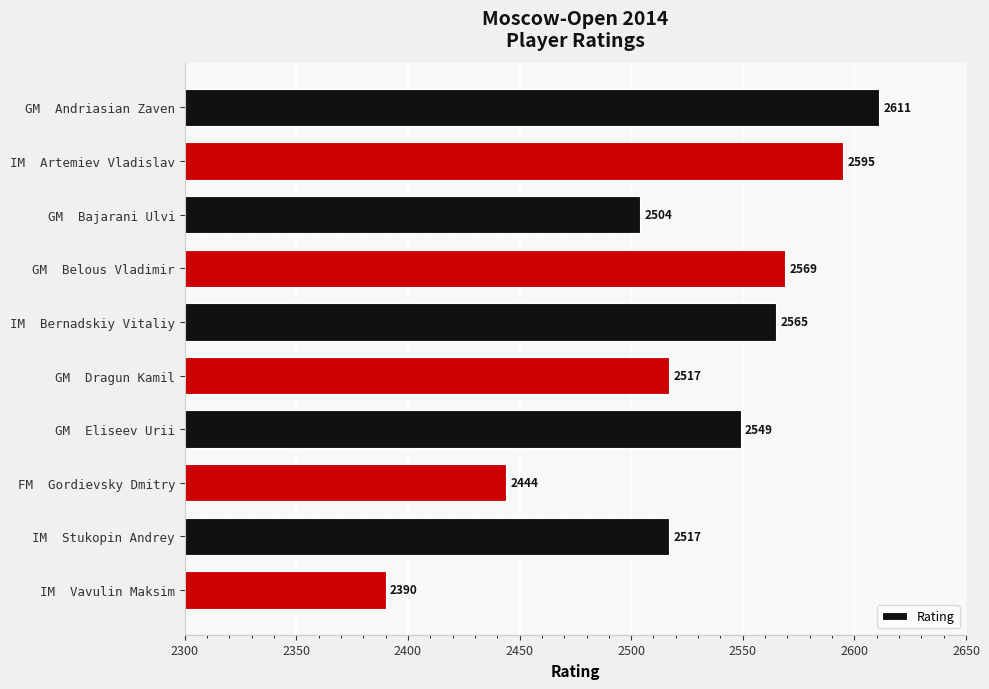

What is the difference between the maximum and minimum values?

221